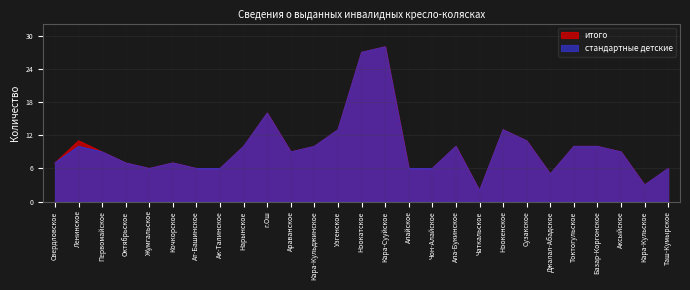

How many interior local valleys does the итого series have?

5